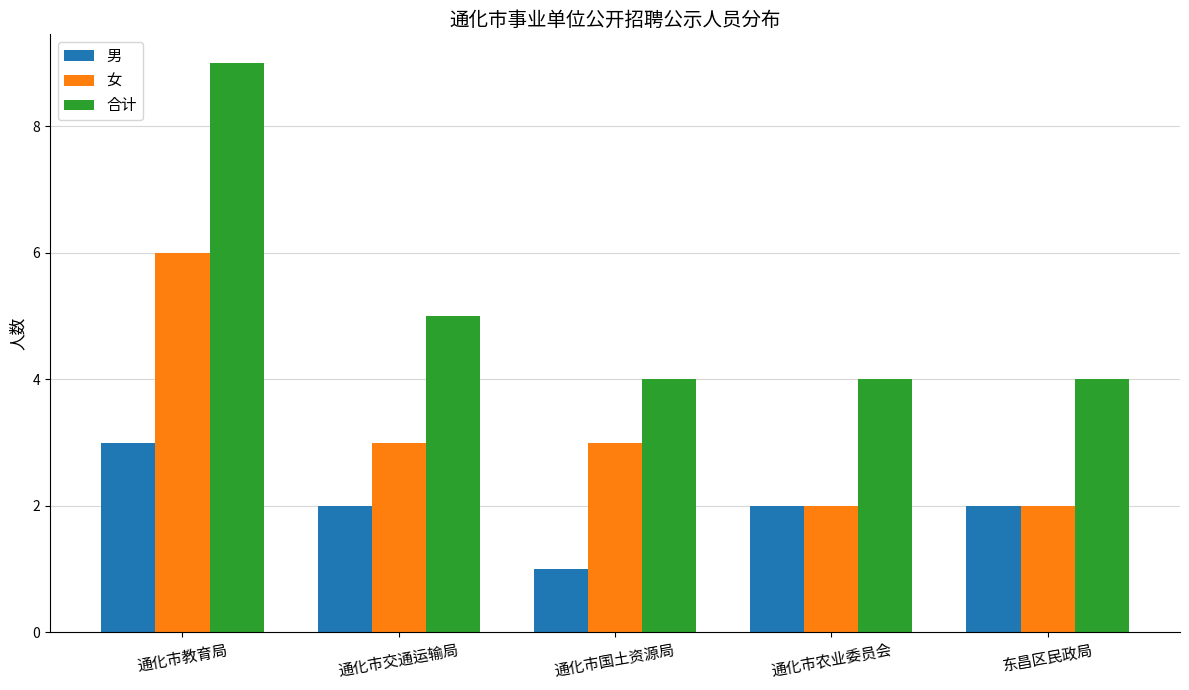

What is the spread (max minus min) of values at 通化市交通运输局?

3